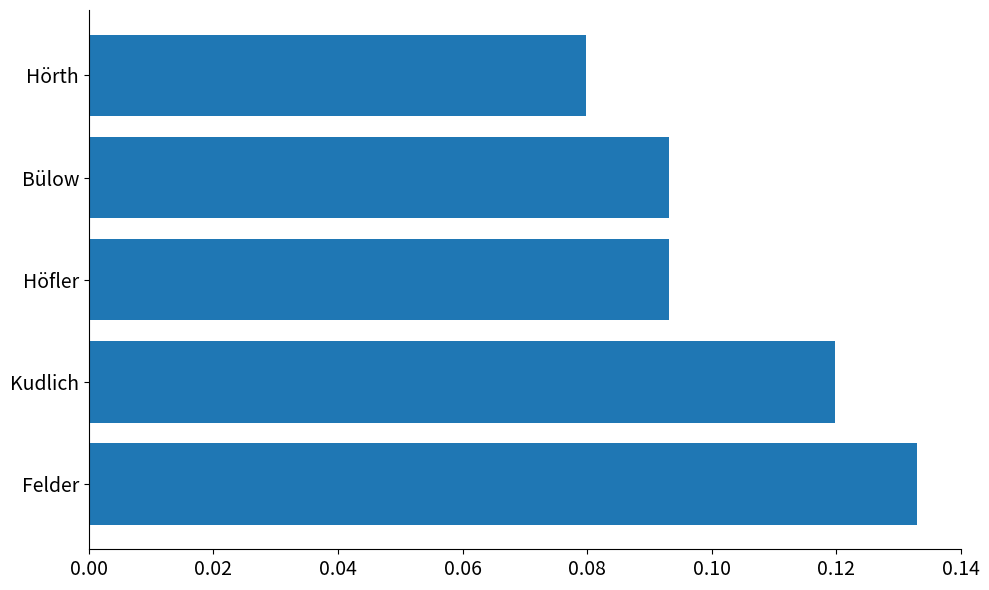

Which category has the lowest value across all series?

Hörth